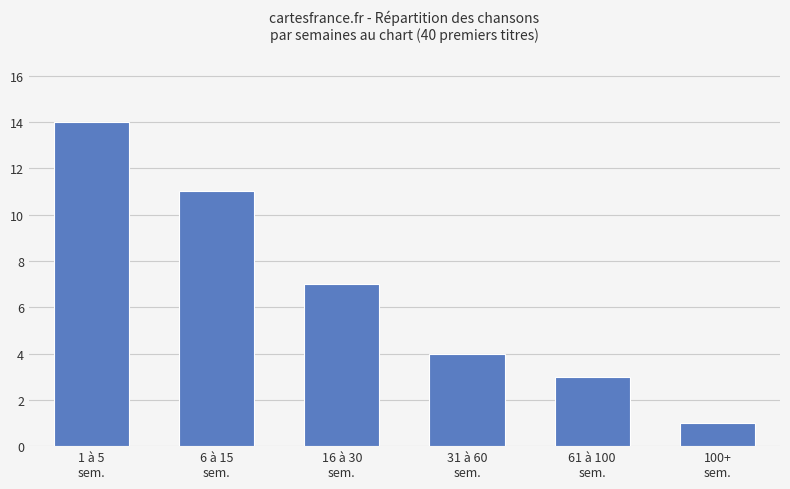

What is the label of the 6th bar from the left?

100+
sem.